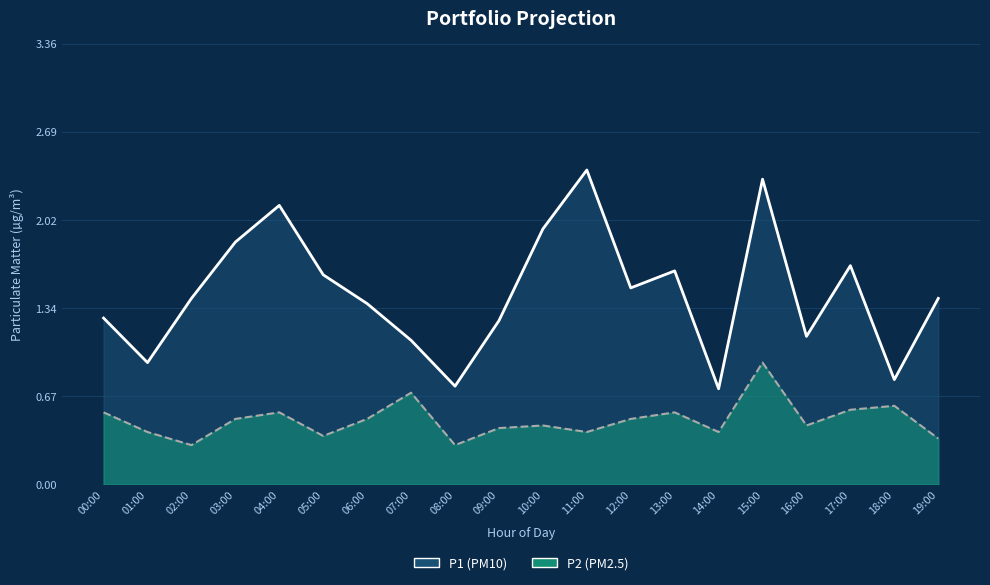

What is the difference between the maximum and second lowest values in the P1 line series?

1.6